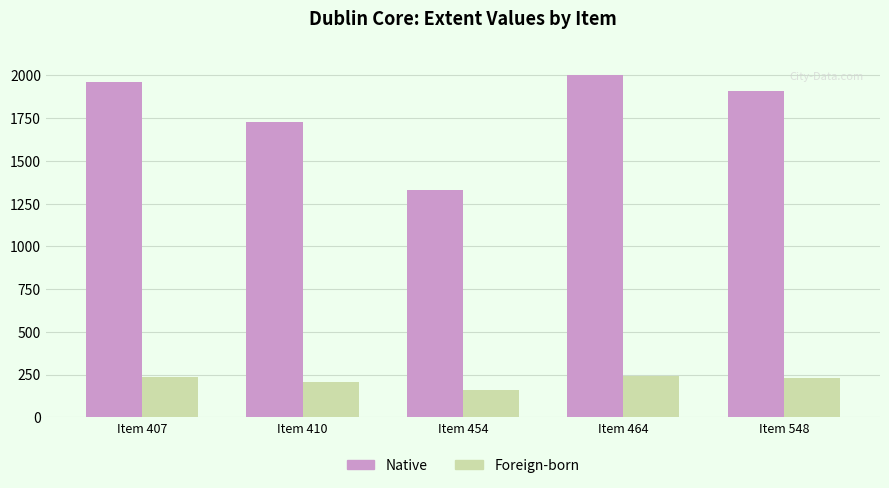

Does the chart contain stacked bars?

No